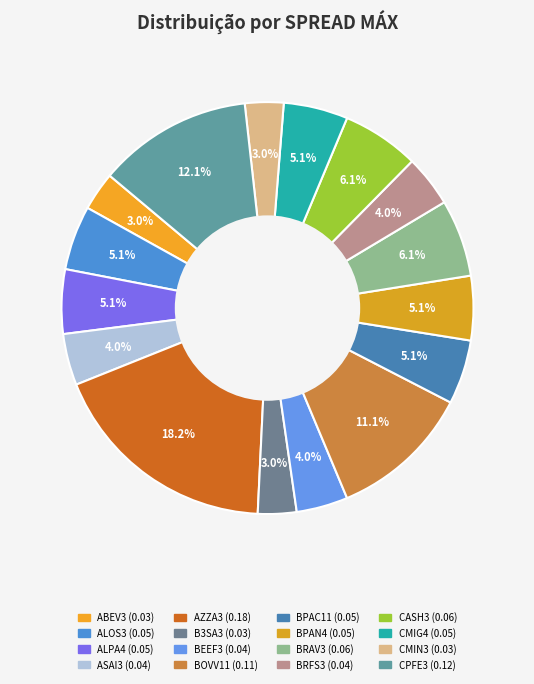

What is the change in value from BOVV11 to CASH3?

-0.1